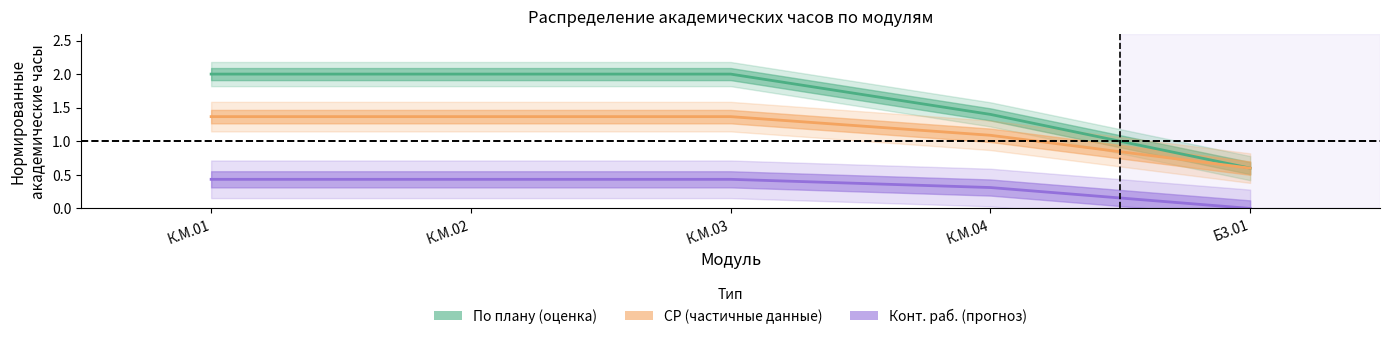

List the series in order of their peak value, lowest first.

Конт. раб., СР, По плану